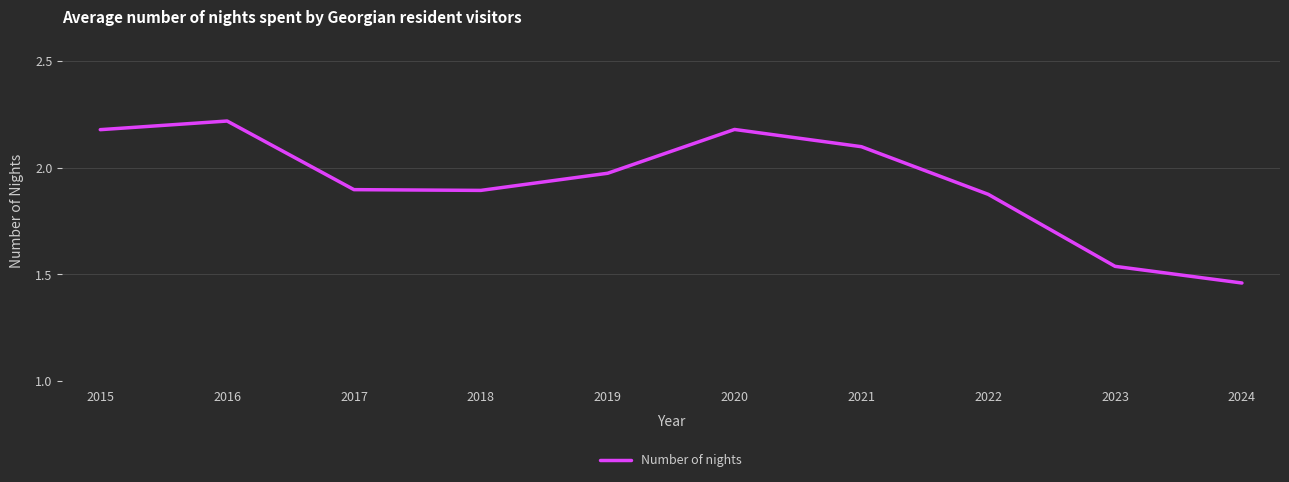

True or false: the data shows 1.9 at 2017.

True